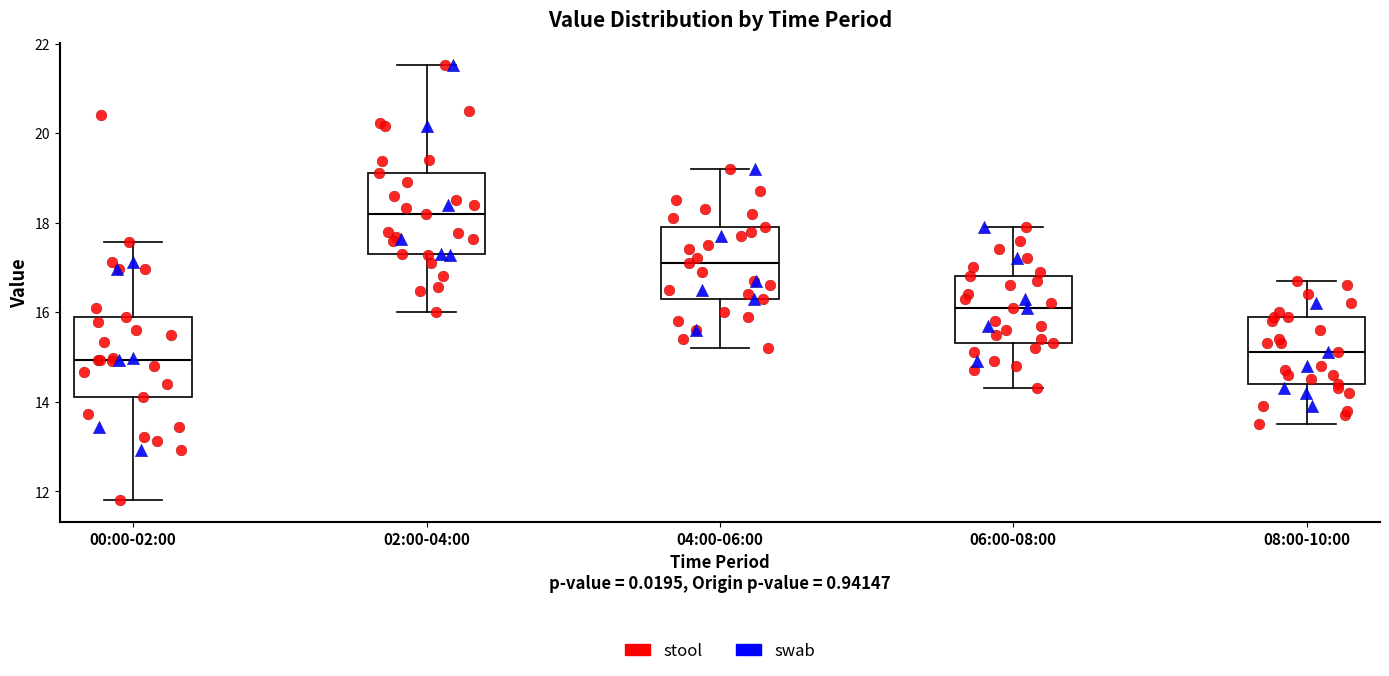

Which box has the highest median line?

02:00-04:00